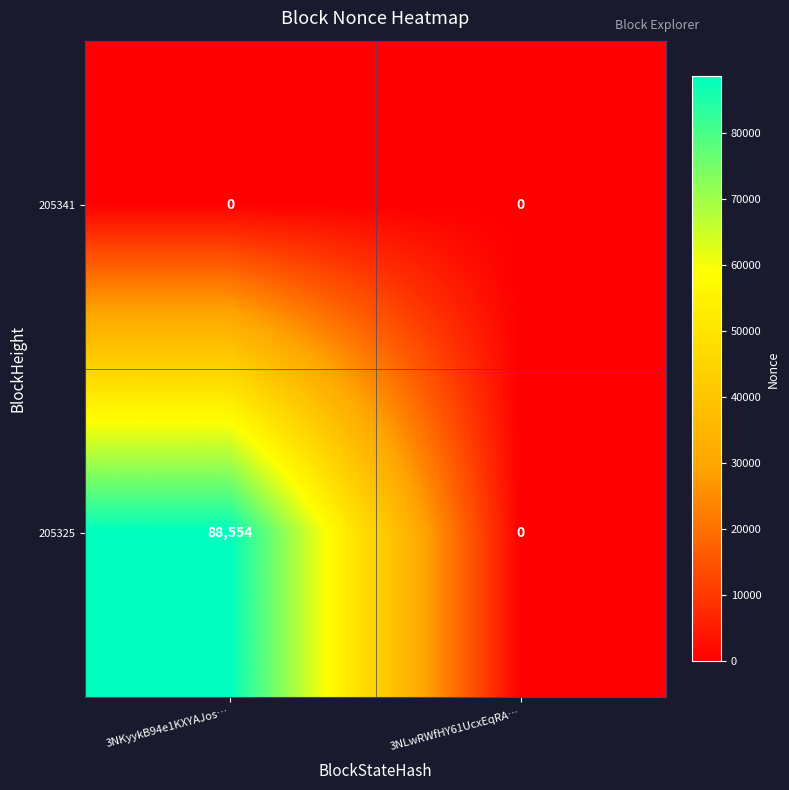

Which series changed the most between 3NKyykB94e1KXYAJos… and 3NLwRWfHY61UcxEqRA…?

205325